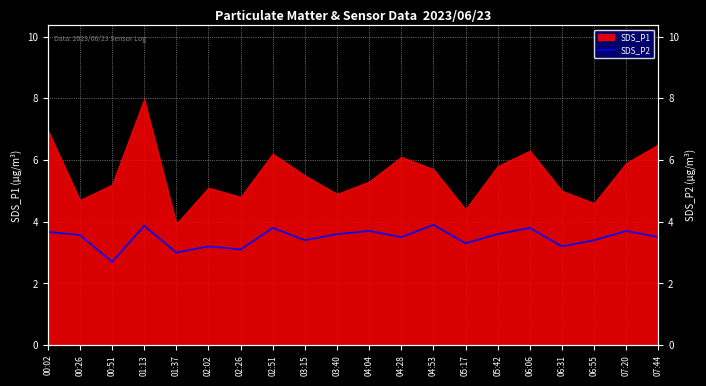

What is the label of the 6th point from the left?

02:02